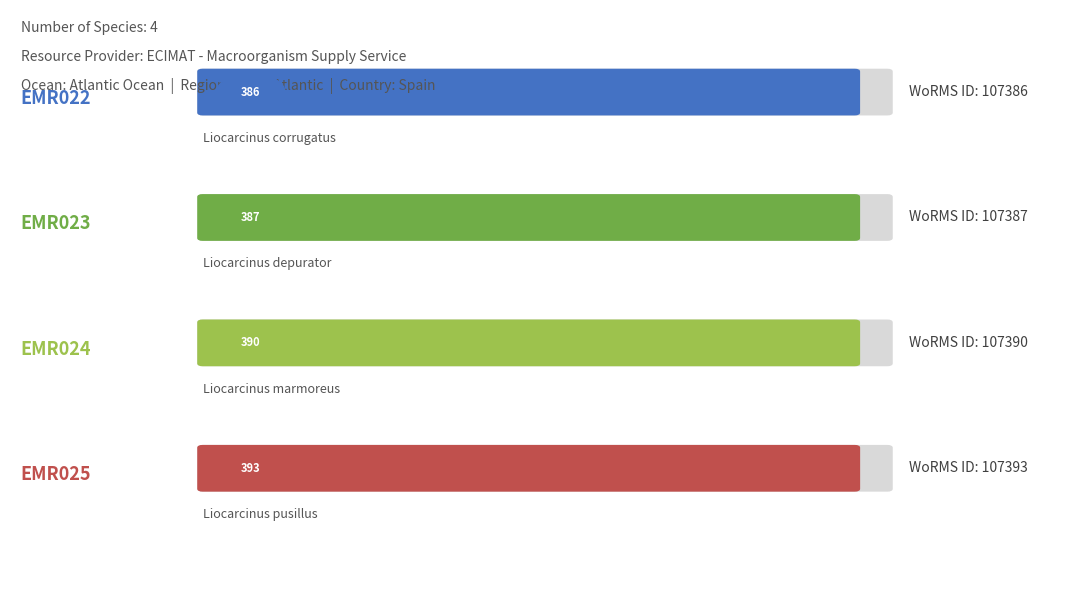

List the labels in order of value, smallest first.

EMR022, EMR023, EMR024, EMR025